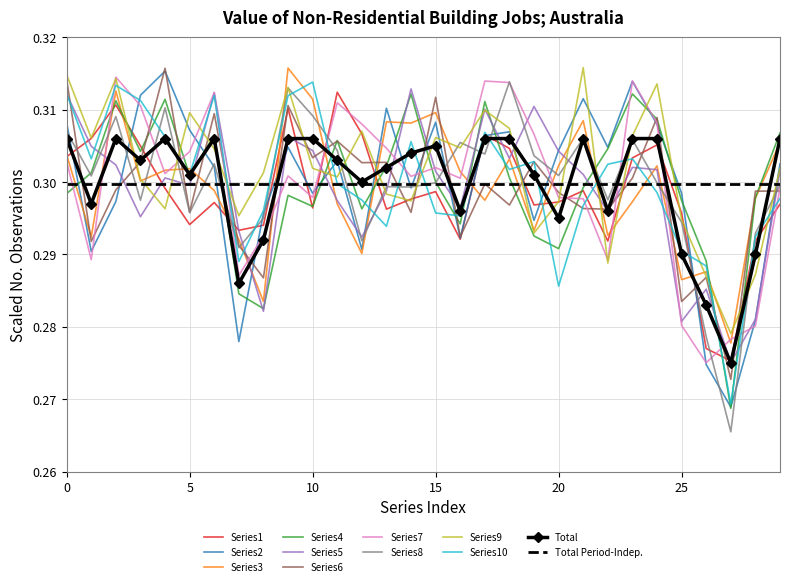

True or false: Series5 has a value of 0.3 at 5.

True